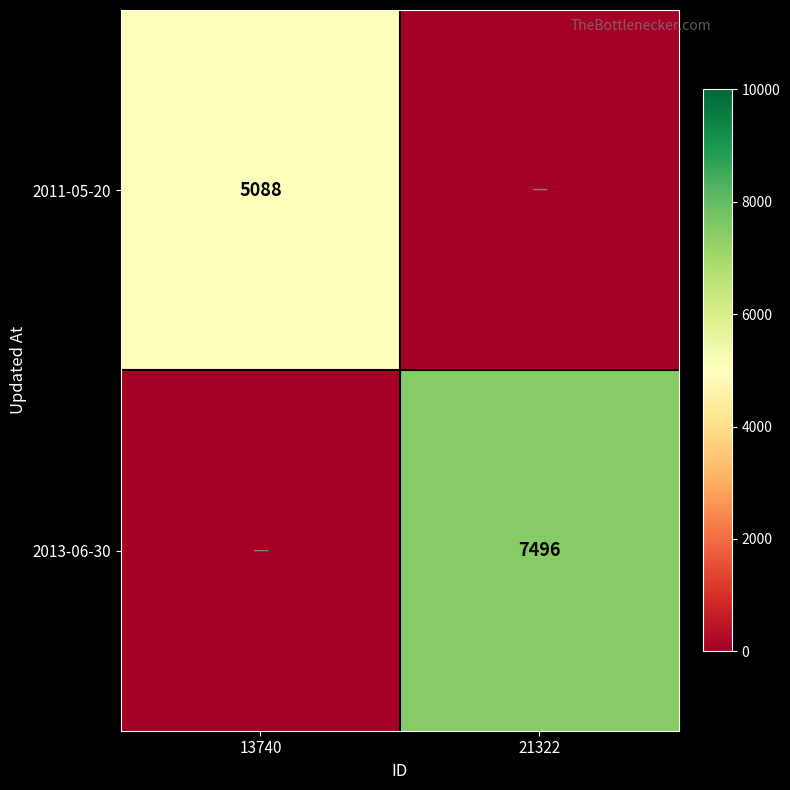

The 2013-06-30 series shows 7496 at 21322. True or false?

True